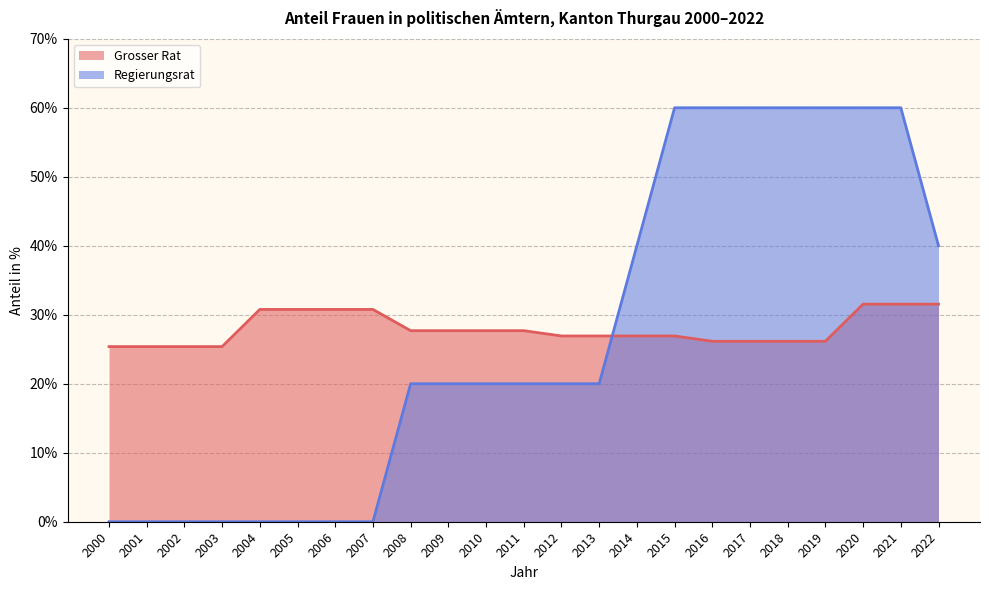

Reading left to right, list all the values displayed in this chart.

Grosser Rat: 2000=25.4	2001=25.4	2002=25.4	2003=25.4	2004=30.8	2005=30.8	2006=30.8	2007=30.8	2008=27.7	2009=27.7	2010=27.7	2011=27.7	2012=26.9	2013=26.9	2014=26.9	2015=26.9	2016=26.2	2017=26.2	2018=26.2	2019=26.2	2020=31.5	2021=31.5	2022=31.5
Regierungsrat: 2000=0.0	2001=0.0	2002=0.0	2003=0.0	2004=0.0	2005=0.0	2006=0.0	2007=0.0	2008=20.0	2009=20.0	2010=20.0	2011=20.0	2012=20.0	2013=20.0	2014=40.0	2015=60.0	2016=60.0	2017=60.0	2018=60.0	2019=60.0	2020=60.0	2021=60.0	2022=40.0